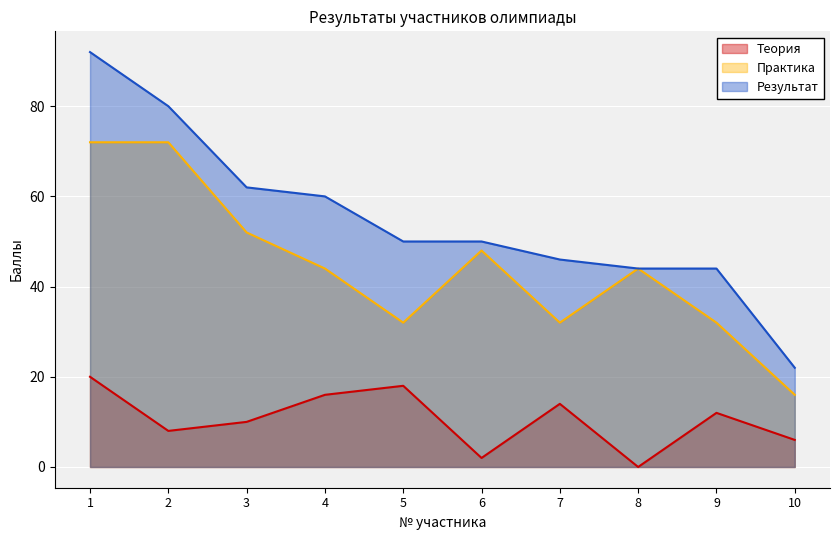

At which label is Результат closest to 57?

4